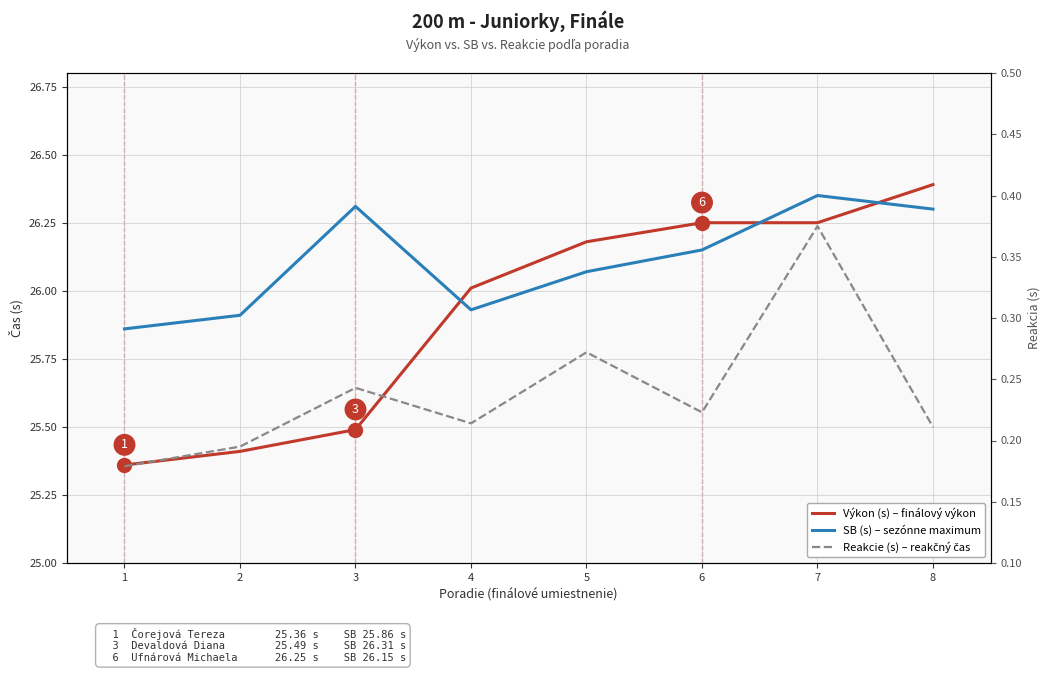

The Reakcie (s) series shows 0.4 at 7. True or false?

True